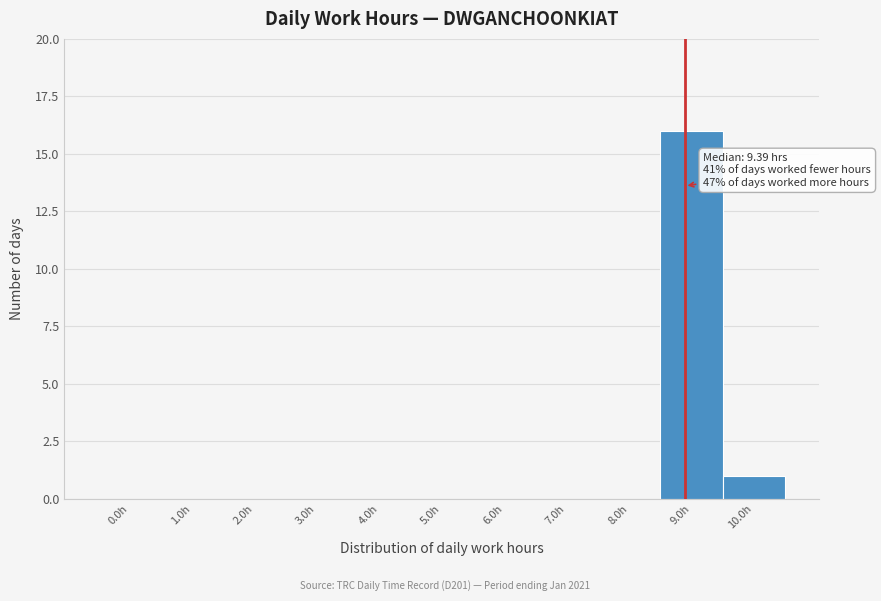

Reading left to right, list all the values displayed in this chart.

0.0h=0	1.0h=0	2.0h=0	3.0h=0	4.0h=0	5.0h=0	6.0h=0	7.0h=0	8.0h=0	9.0h=16	10.0h=1